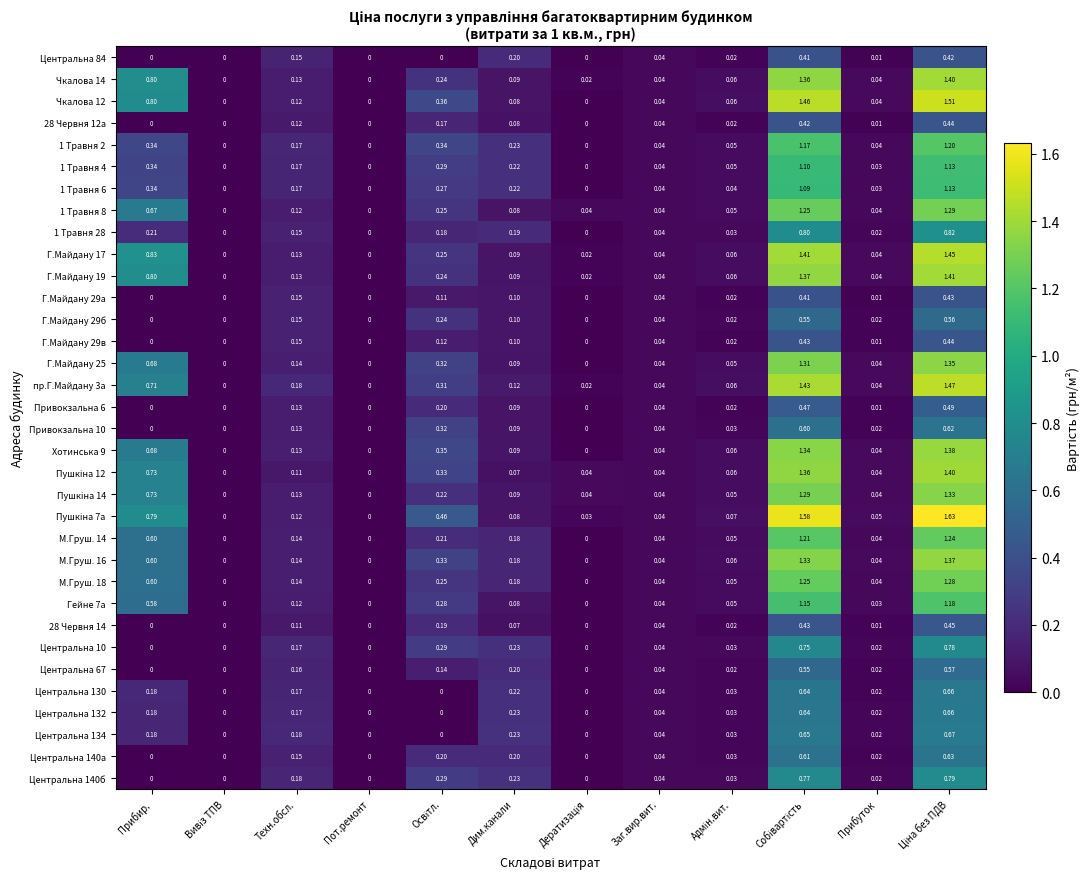

Is the value of 28 Червня 12а at Заг.вир.вит. greater than the value of Центральна 130 at Прибир.?

No